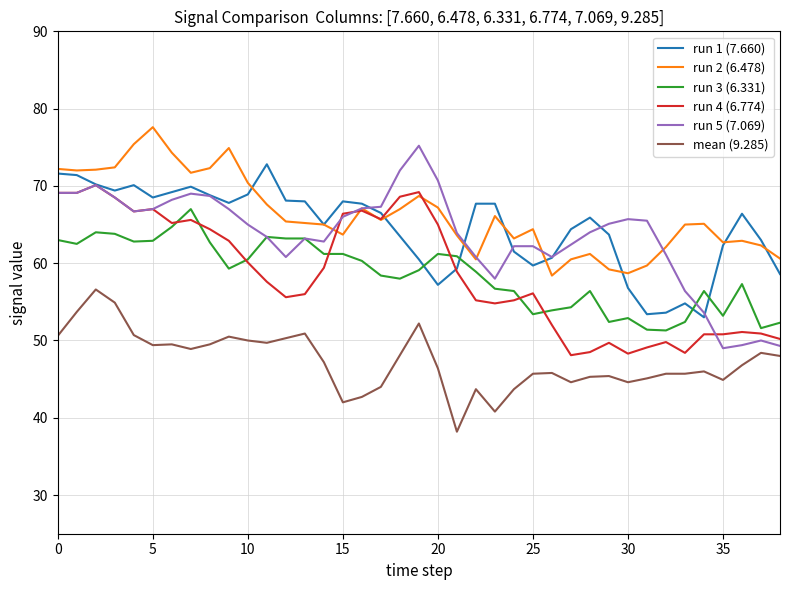

List the series in order of their peak value, lowest first.

mean (9.285), run 3 (6.331), run 4 (6.774), run 1 (7.660), run 5 (7.069), run 2 (6.478)